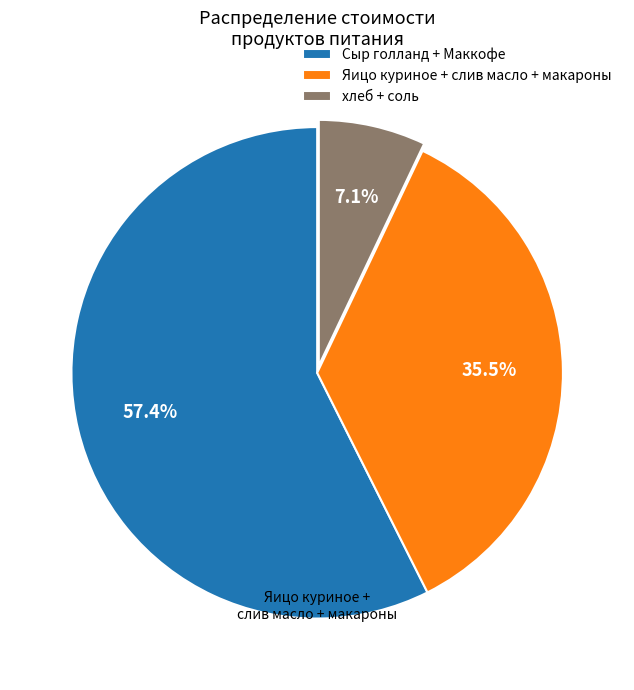

Count the number of slices in the pie.

3